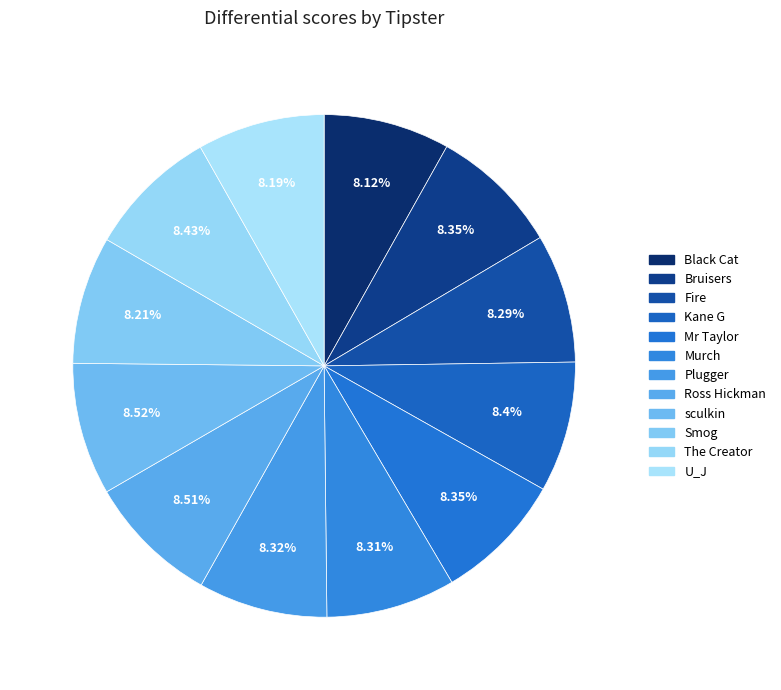

Count the number of slices in the pie.

12